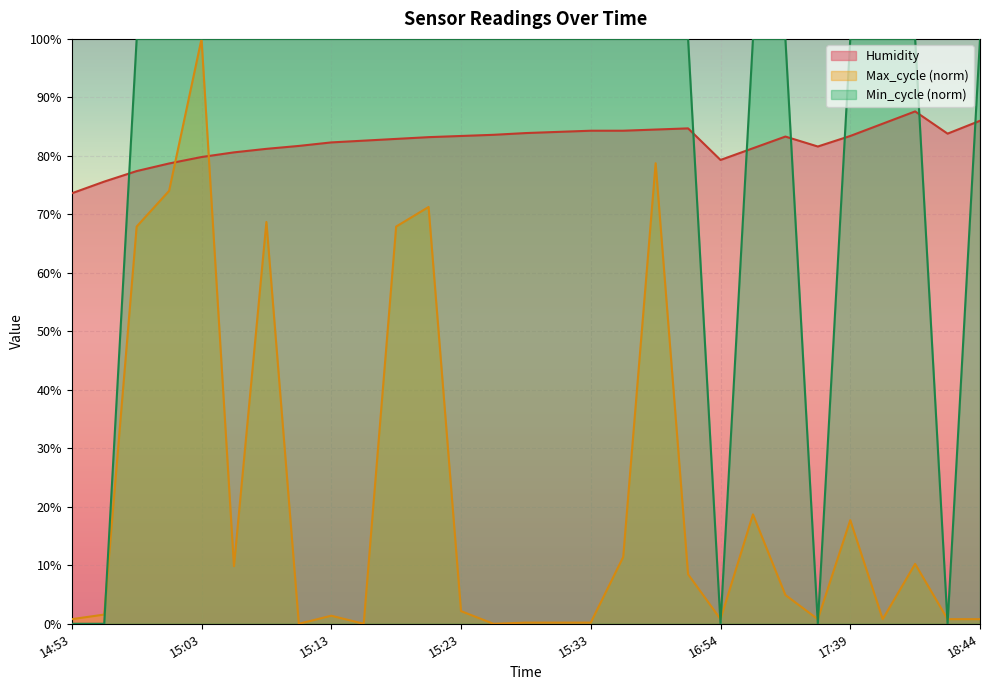

At which category does Min_cycle reach its first local valley?

16:54